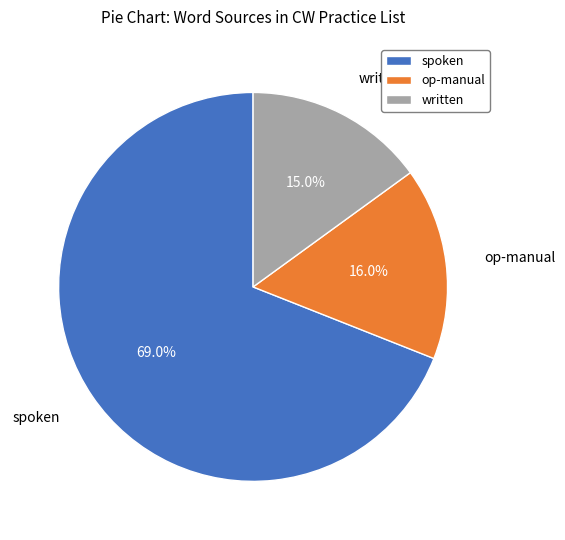

Between written and spoken, which is larger?

spoken